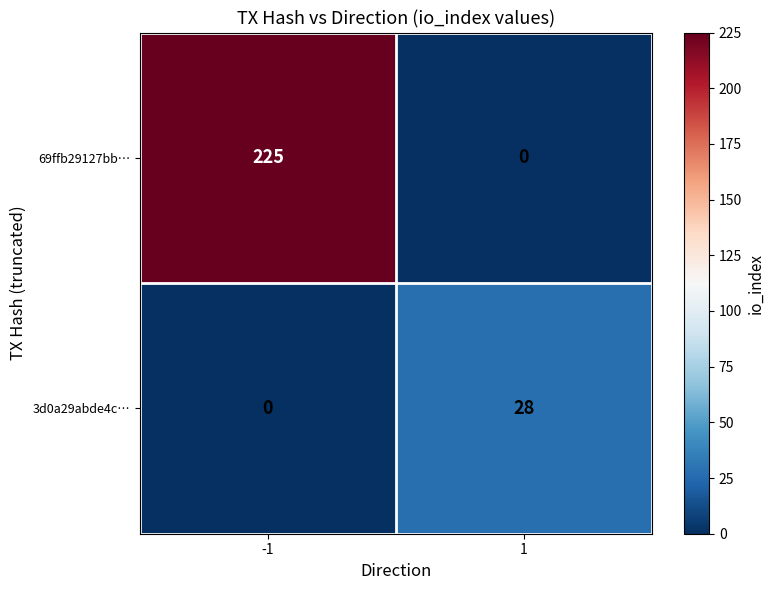

List the series in order of their peak value, highest first.

69ffb29127bb…, 3d0a29abde4c…